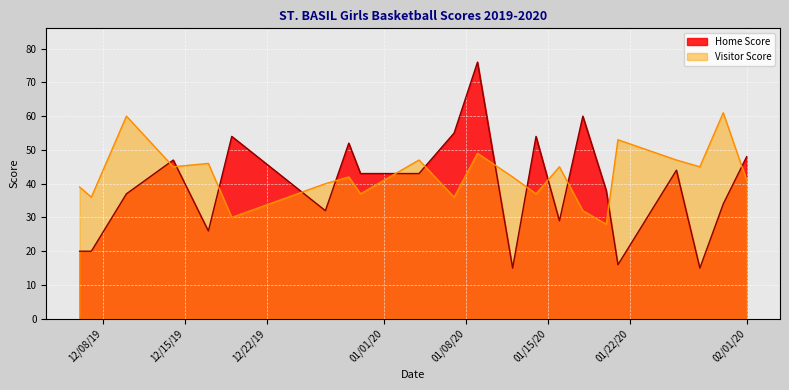

Is the value of Home Score at 2019-12-30 greater than the value of Visitor Score at 2019-12-27?

Yes